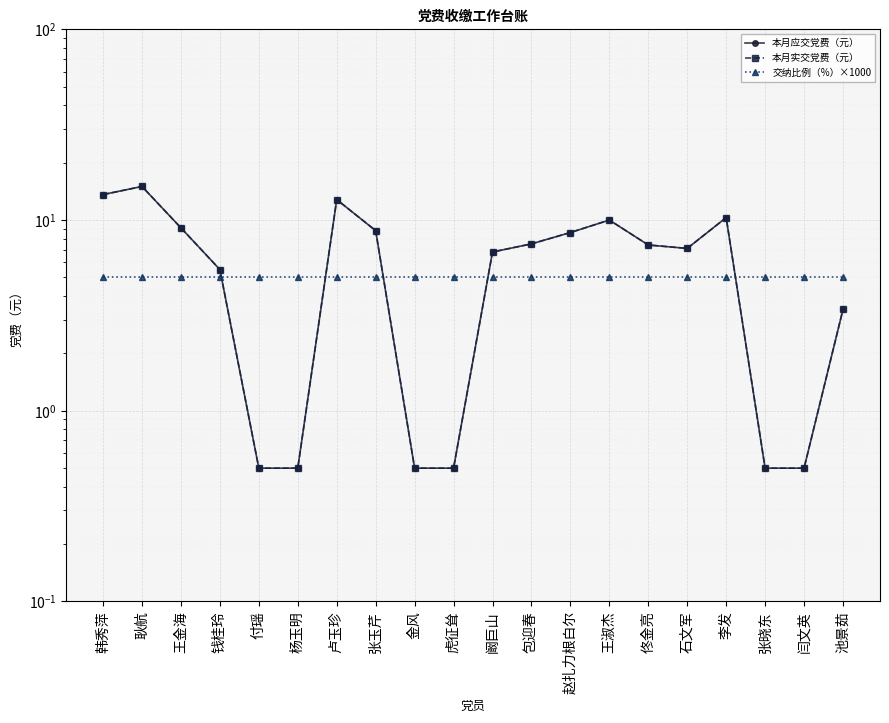

What is the sum of the 本月应交党费（元） values at 石文军 and 金风?

7.6